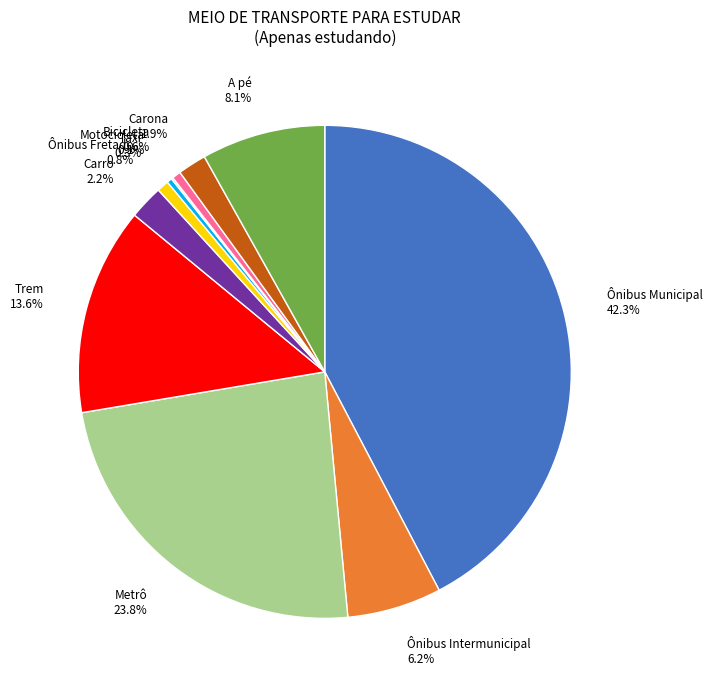

Rank the categories by value from highest to lowest.

Ônibus Municipal, Metrô, Trem, A pé, Ônibus Intermunicipal, Carro, Carona, Ônibus Fretado, Bicicleta, Taxi, Motocicleta